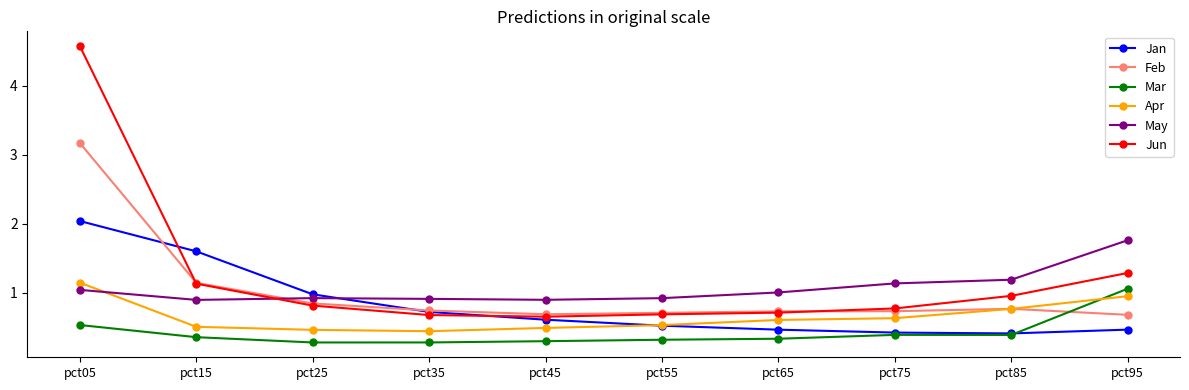

Which series has the largest total across all categories?

Jun